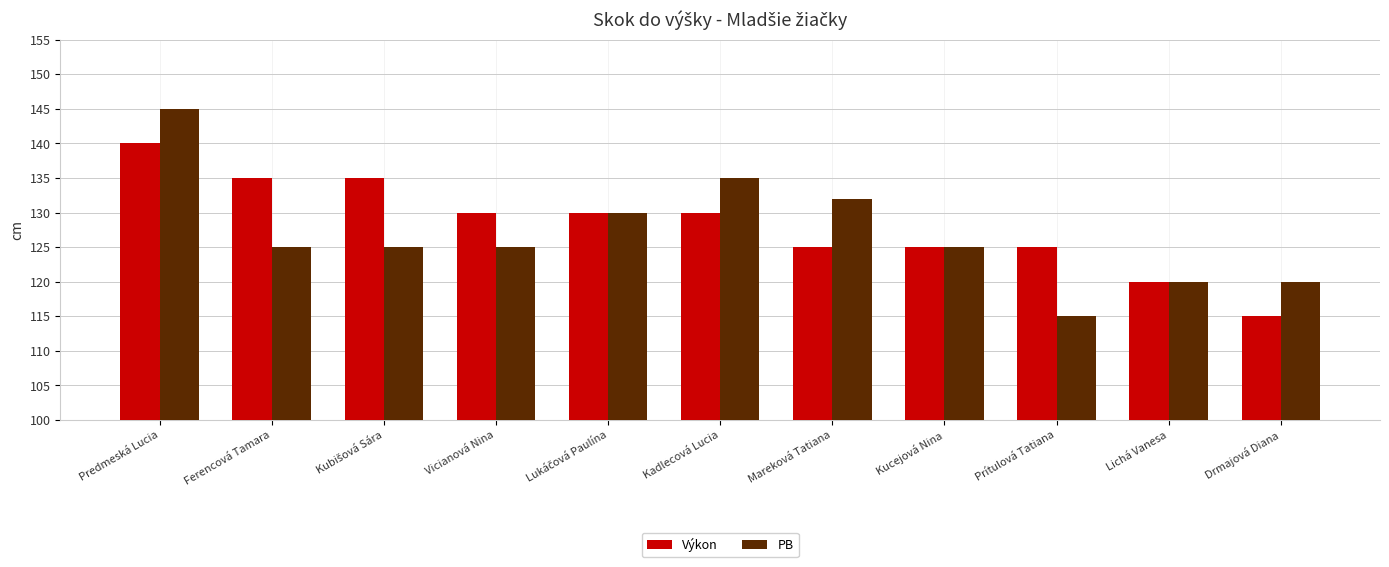

Reading left to right, list all the values displayed in this chart.

Výkon: 140	135	135	130	130	130	125	125	125	120	115
PB: 145	125	125	125	130	135	132	125	115	120	120